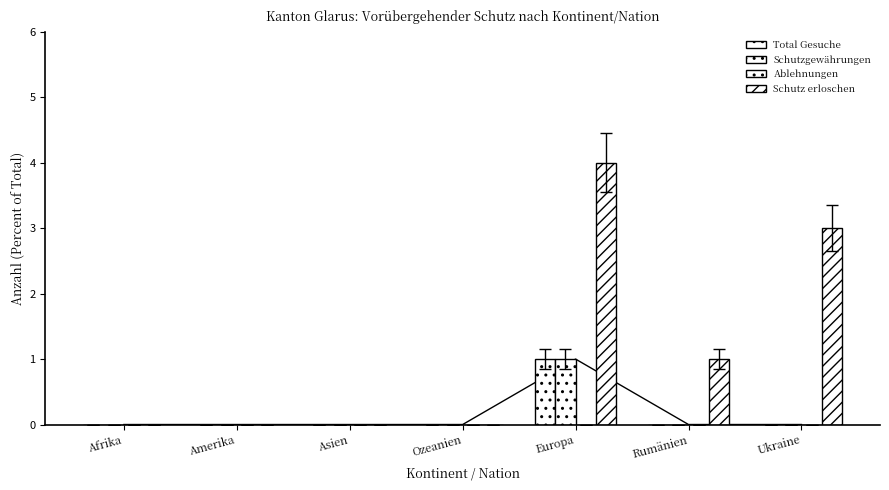

Is the value of Ablehnungen at Ukraine greater than the value of Schutz erloschen at Rumänien?

No